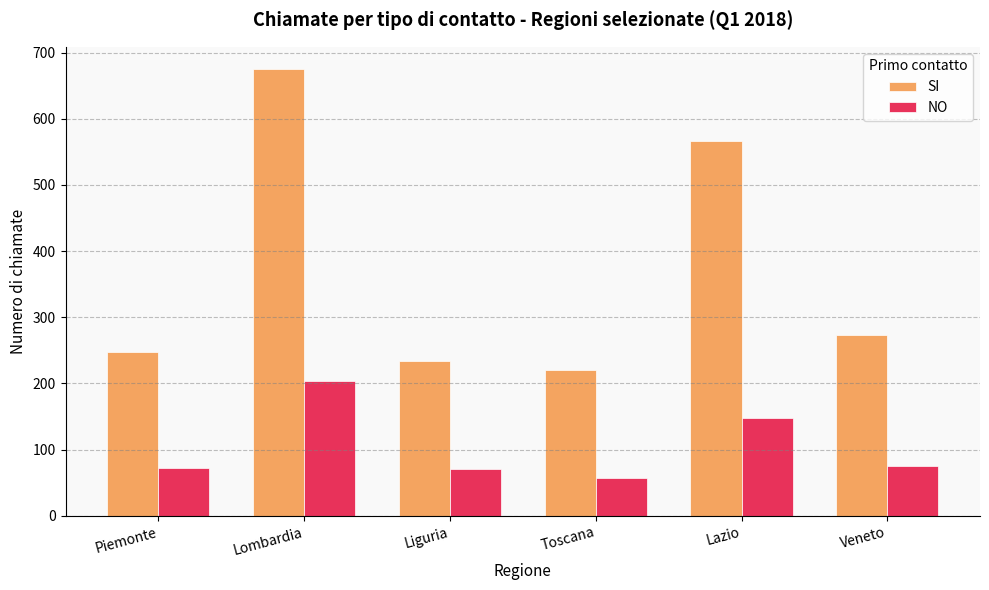

At which category is the sum across all series the highest?

Lombardia